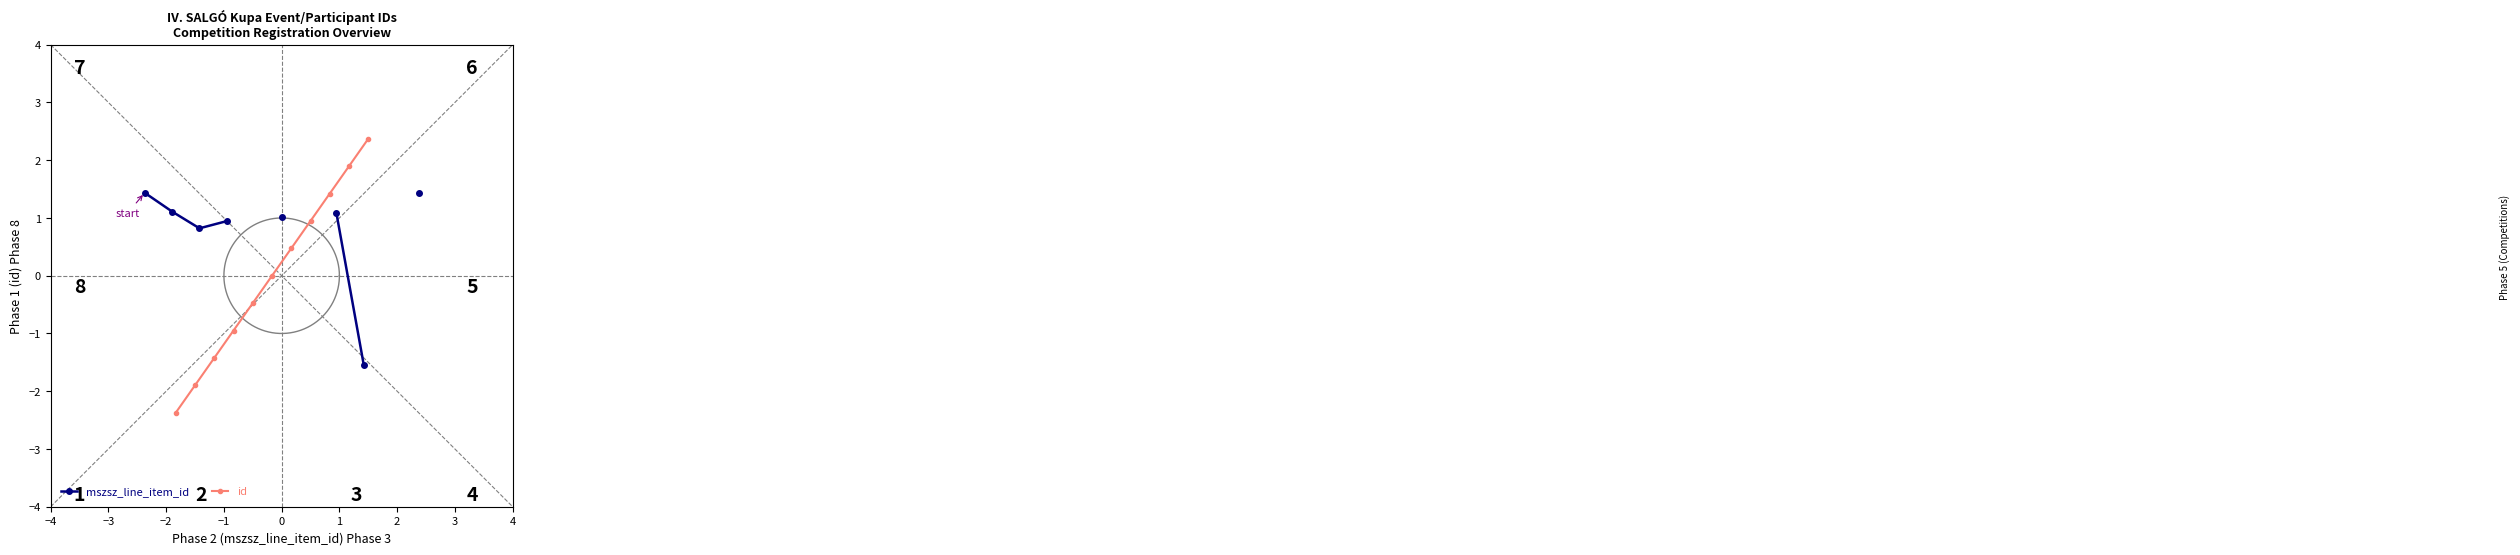

What is the lowest value of the id series?

-2.4